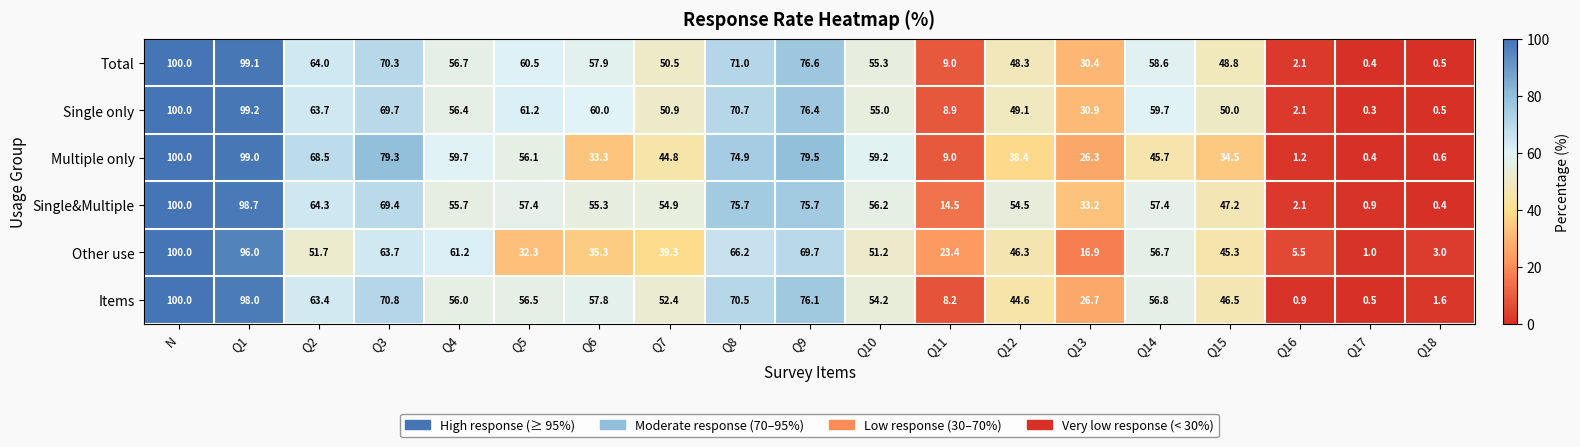

The value of Other use at Q3 is 63.7. True or false?

True